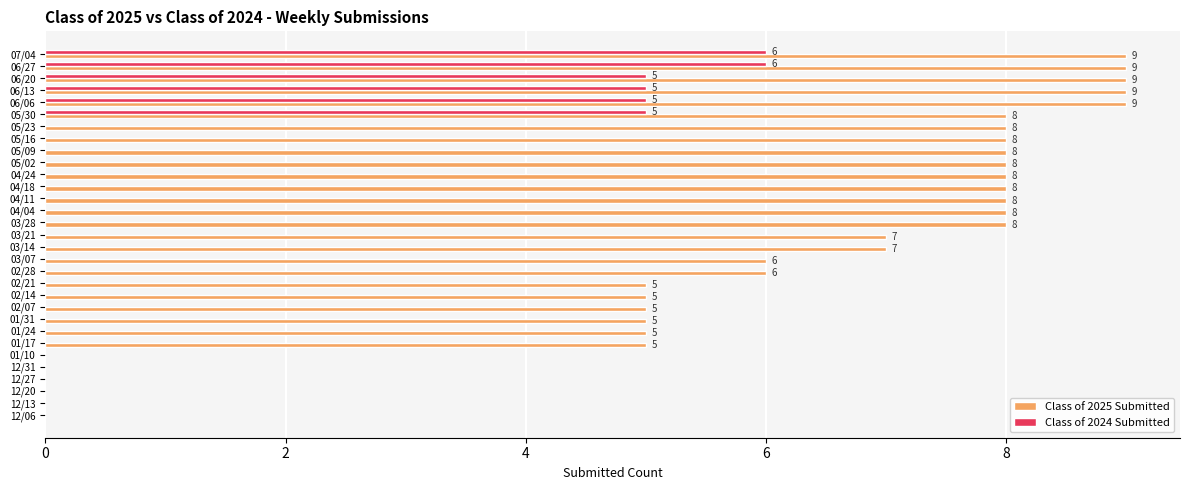

How many data points does each series have?

31